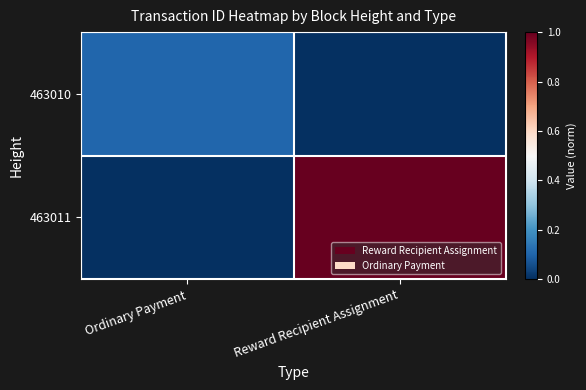

Reading right to left, extract all data points from this chart.

463010: Reward Recipient Assignment=0.0	Ordinary Payment=0.1
463011: Reward Recipient Assignment=1.0	Ordinary Payment=0.0